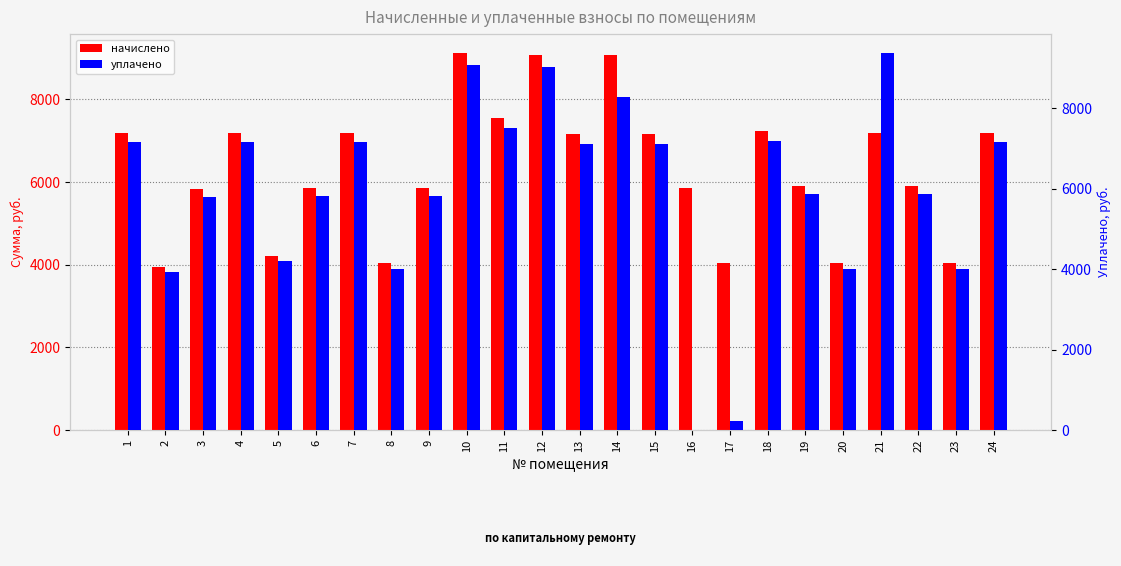

List the series in order of their peak value, lowest first.

начислено, уплачено